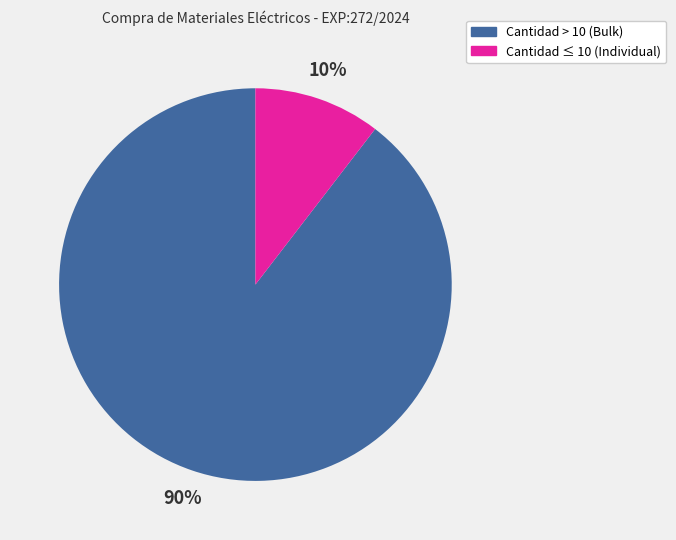

Which category has the smallest portion of the pie?

Cantidad ≤ 10 (Individual)